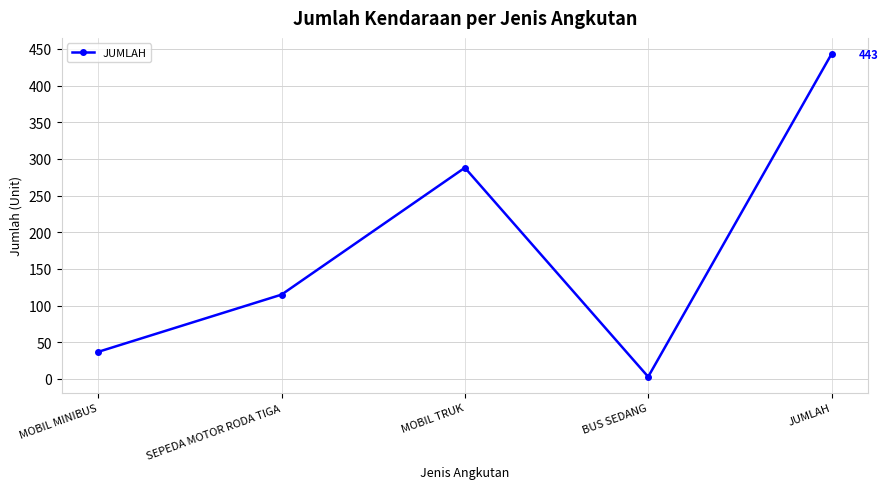

The chart shows a value of 115 at SEPEDA MOTOR RODA TIGA. True or false?

True